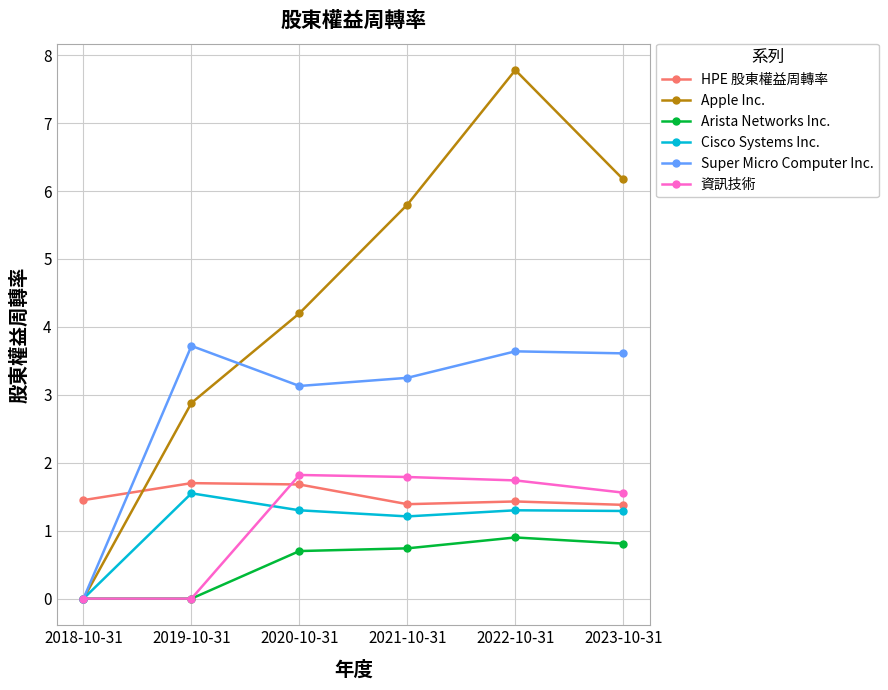

How many values in Cisco Systems Inc. are above zero?

5